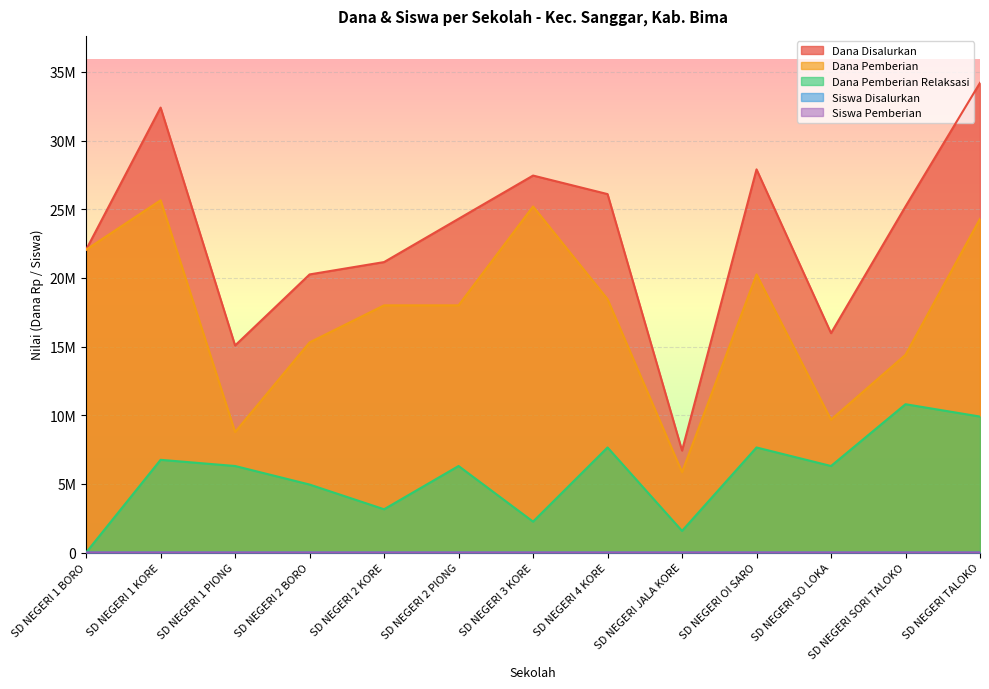

What is the minimum value for Dana Pemberian?

5850000